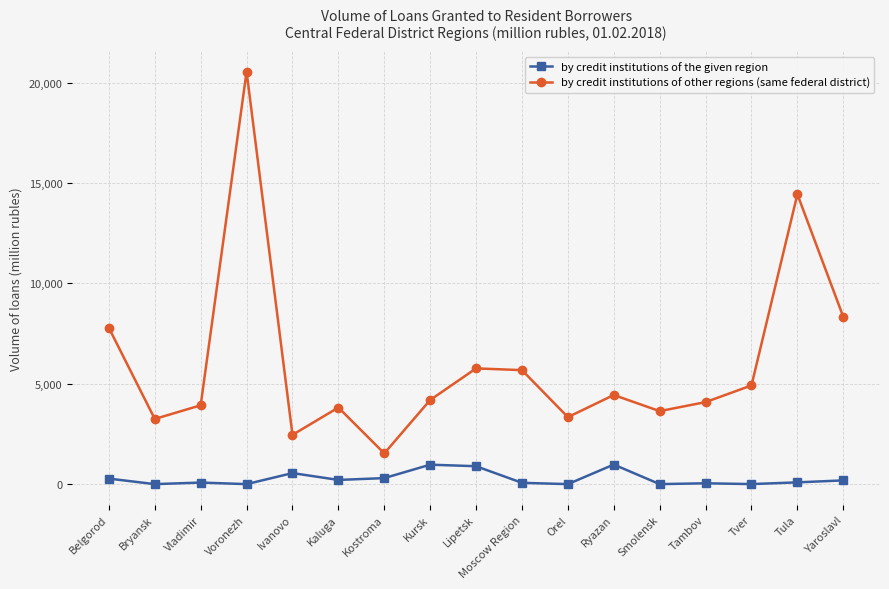

Which series has the widest spread of values?

by credit institutions of other regions (same federal district)